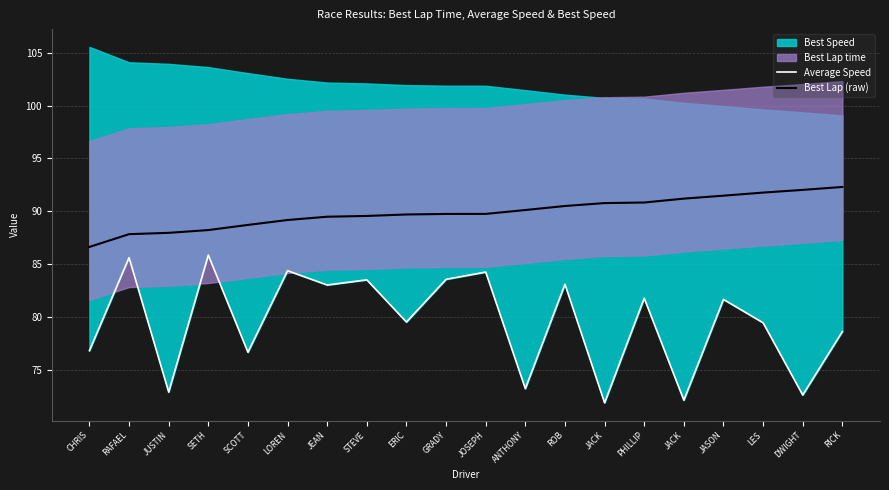

What is the sum of all Best Lap (raw) values?

1798.0